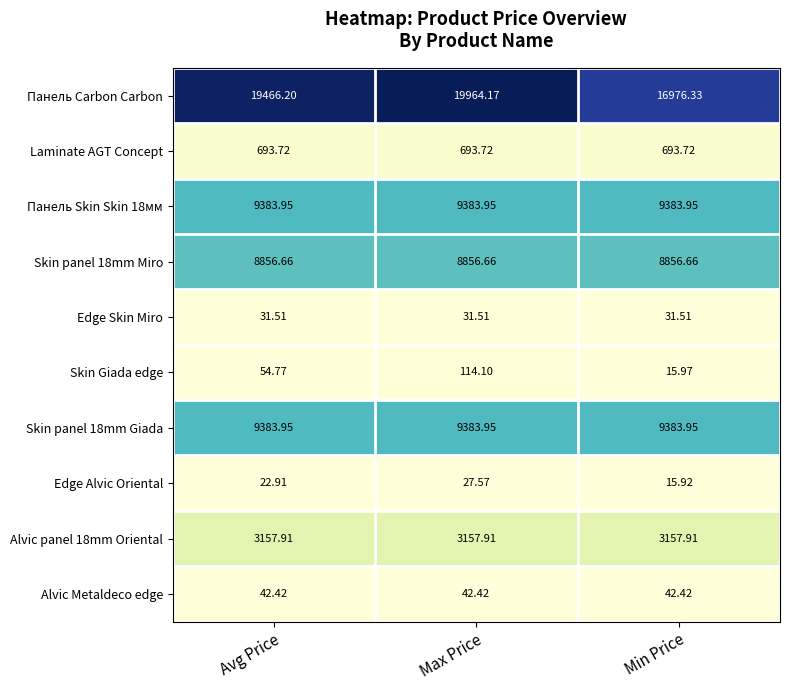

Which label corresponds to the largest value in the chart?

Max Price